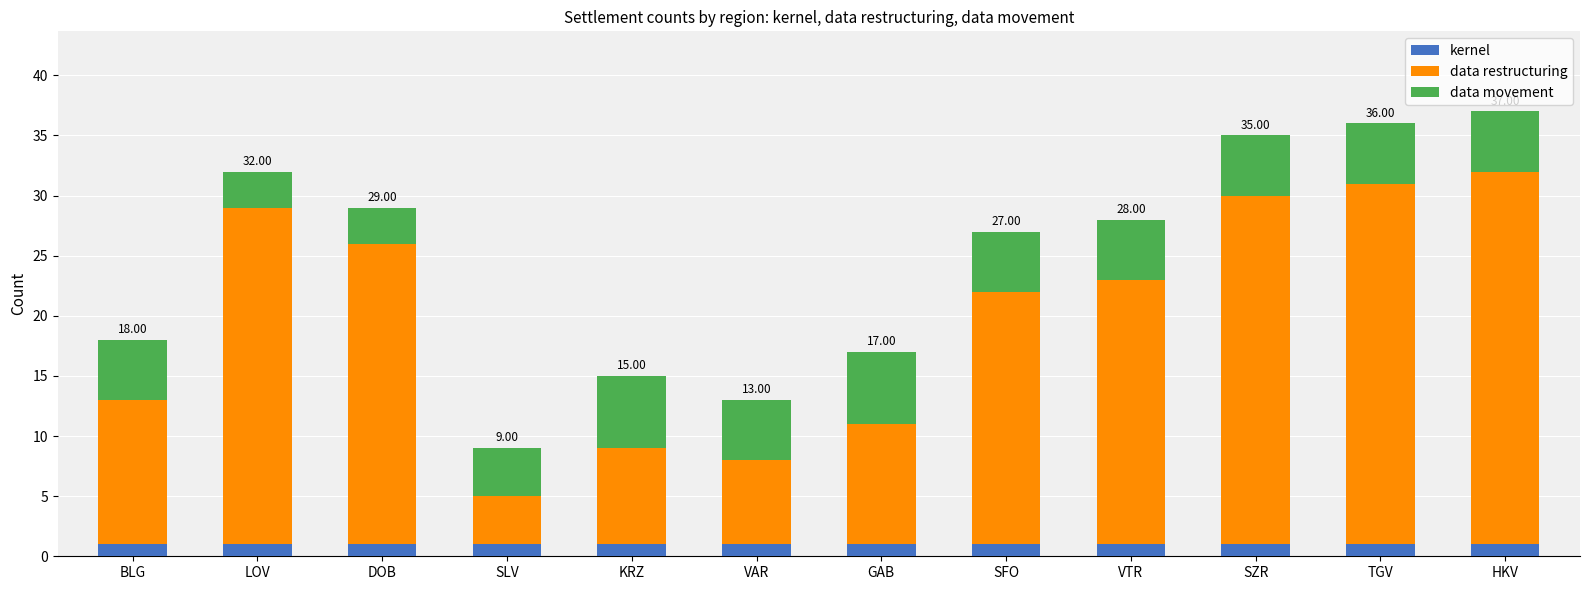

What is the total value across all series at BLG?

18